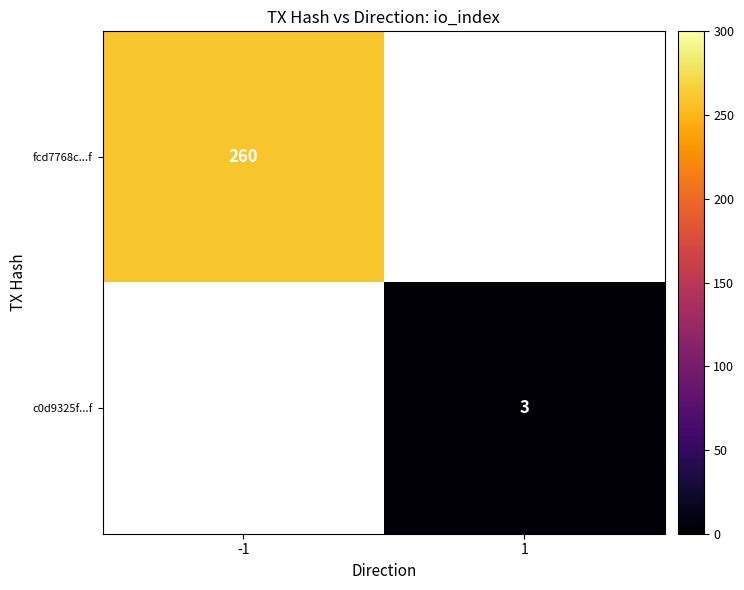

The value of c0d9325f...f at 1 is 2. True or false?

False